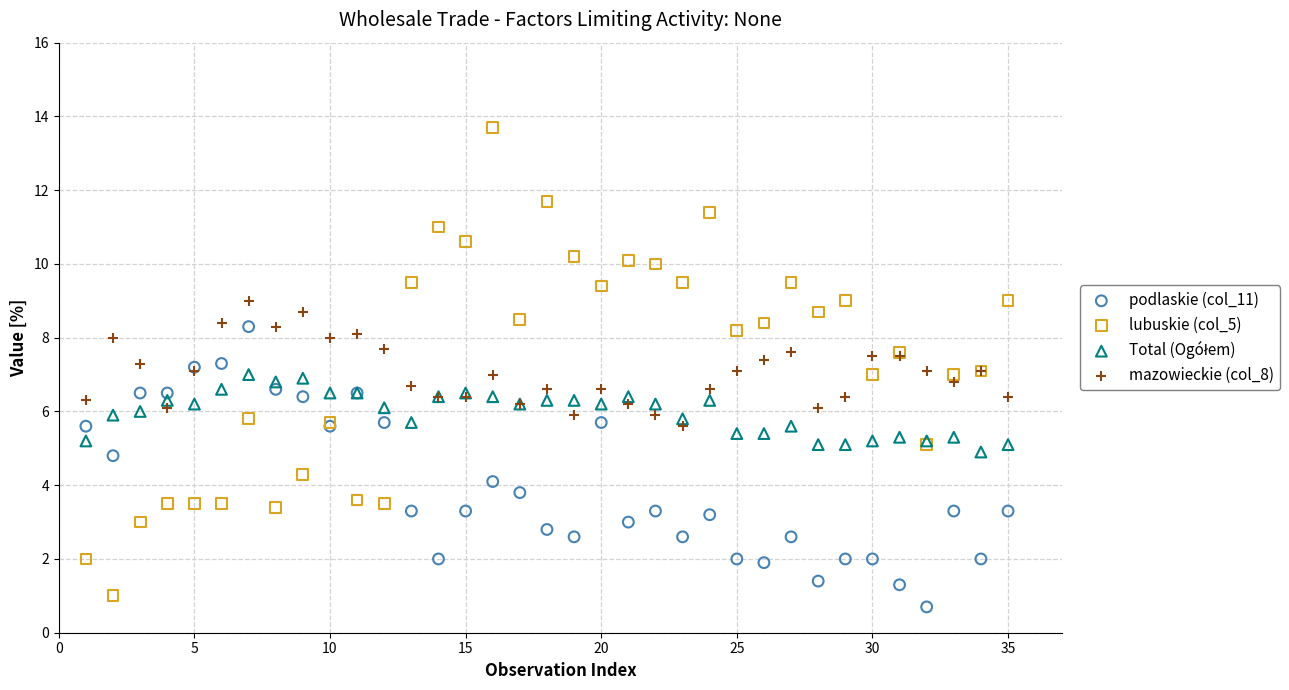

Which series contains the highest Y value?

lubuskie (col_5)